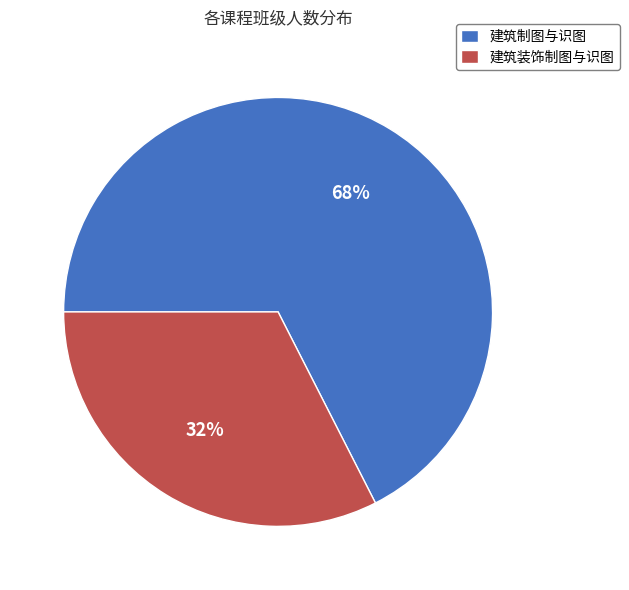

The 建筑制图与识图 slice represents 57% of the pie. True or false?

False